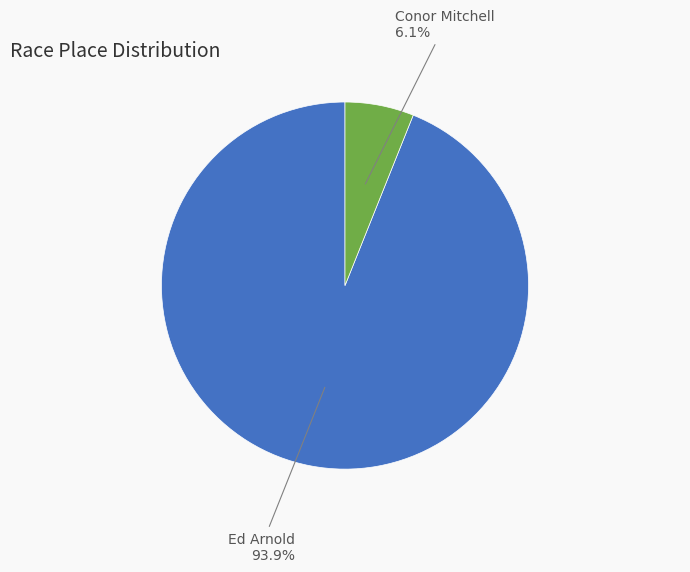

Count the number of slices in the pie.

2